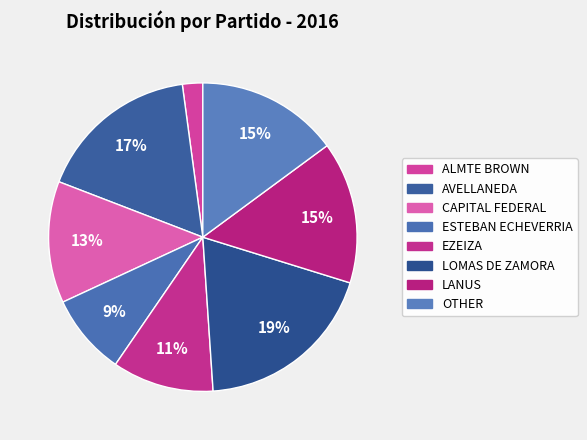

The AVELLANEDA slice represents 11% of the pie. True or false?

False